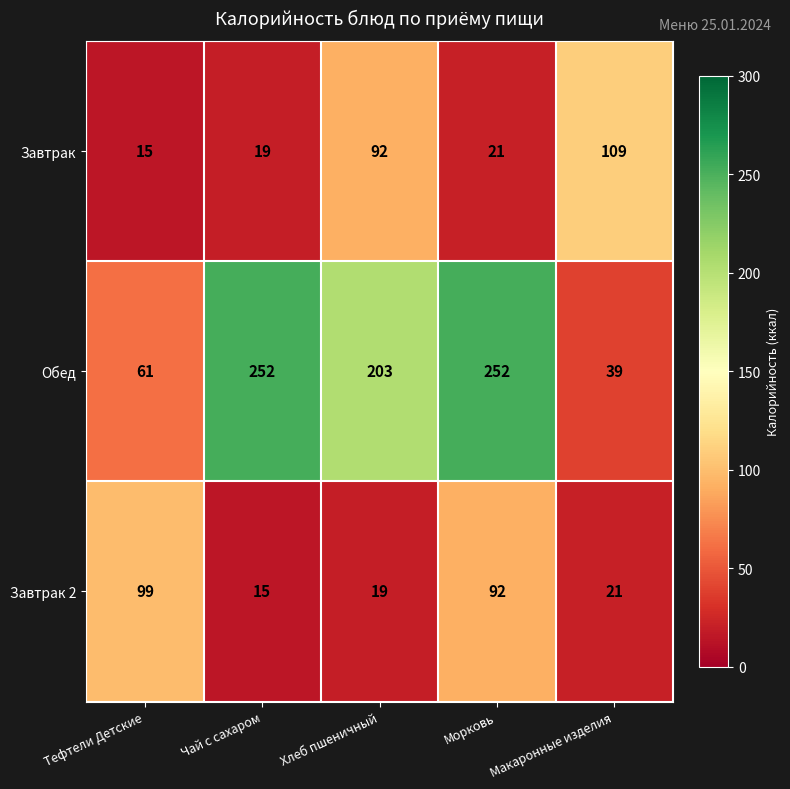

Which series has the largest range (max minus min)?

Обед